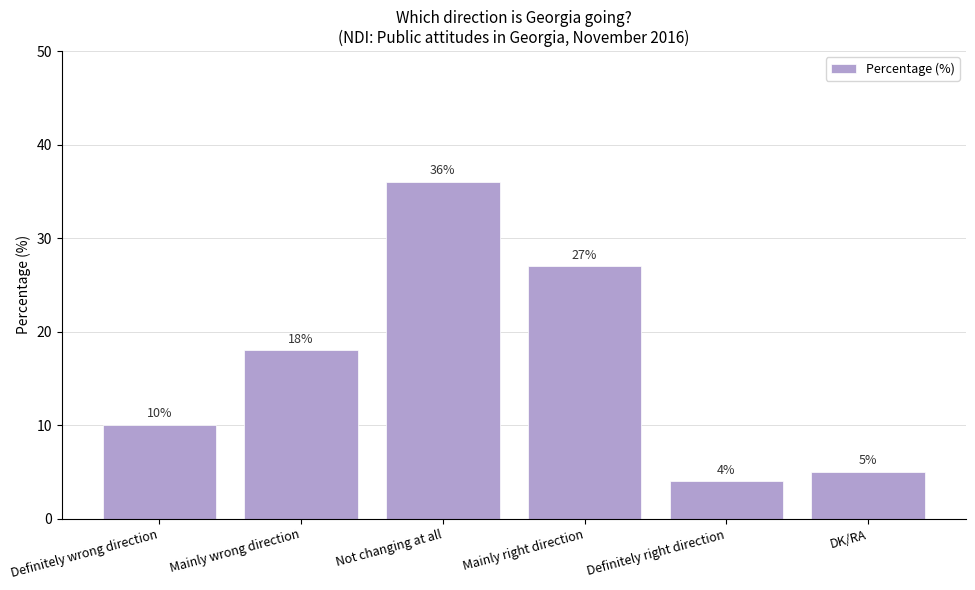

Which category has the highest value across all series?

Not changing at all